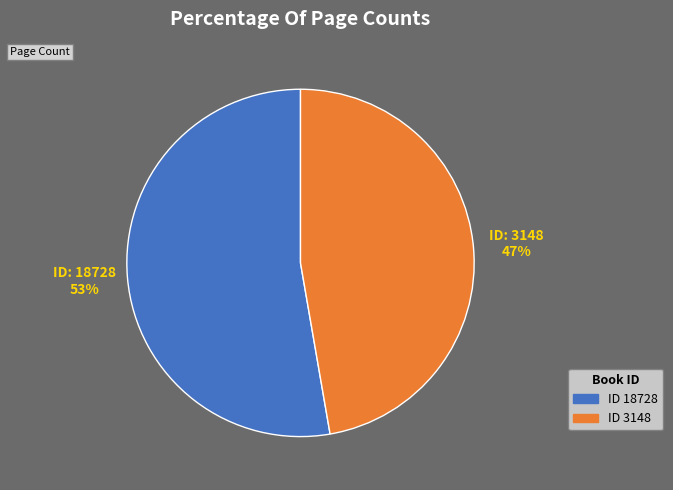

How many segments does this pie chart have?

2